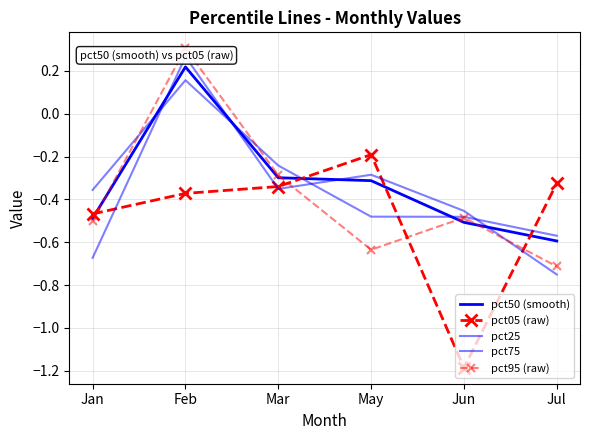

Rank the series at May from lowest to highest value.

pct95 (raw), pct75, pct50 (smooth), pct25, pct05 (raw)